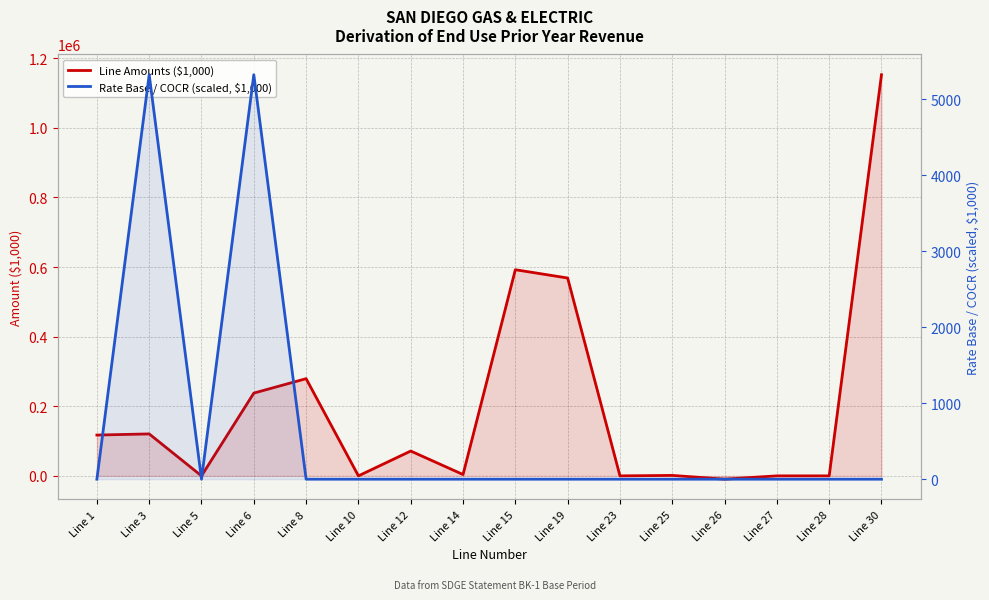

At how many categories does at least one series exceed 517328?

3